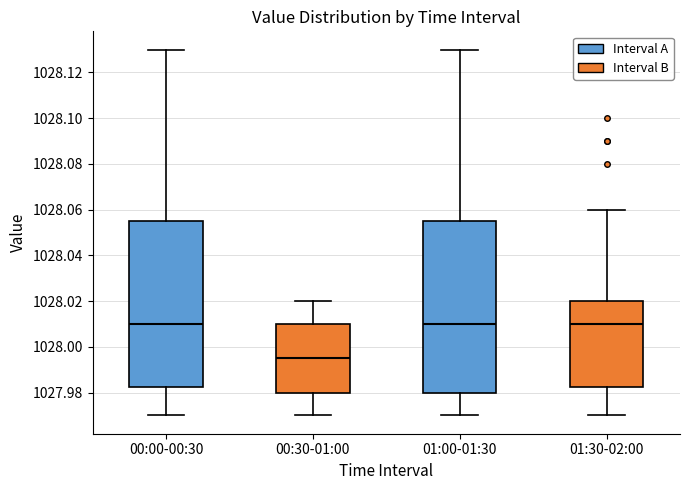

Comparing the boxes themselves (not the whiskers), which one is the tallest?

01:00-01:30